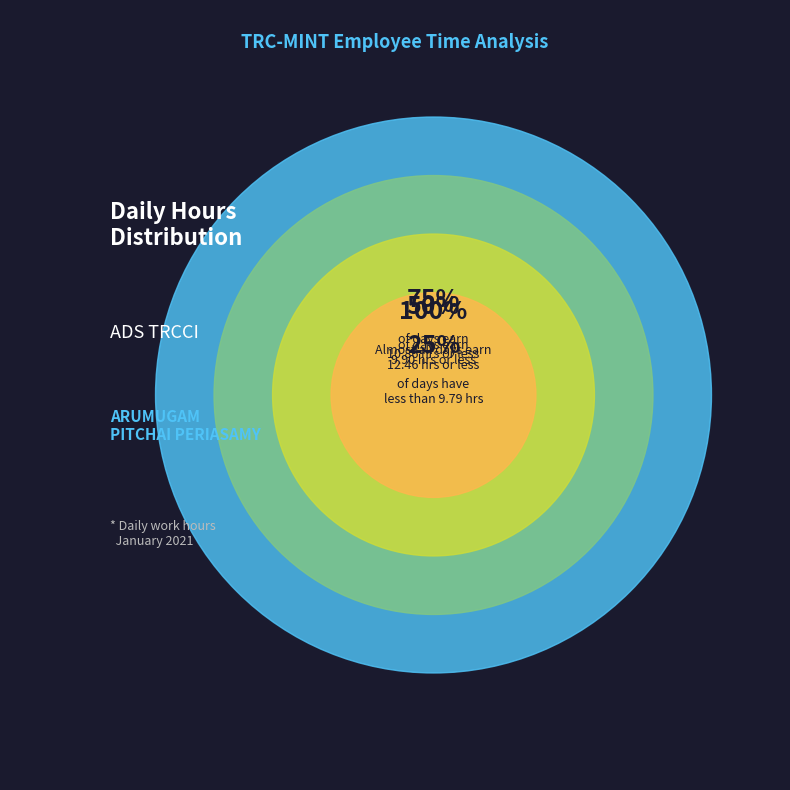

Does 8 represent more than half of the total?

No